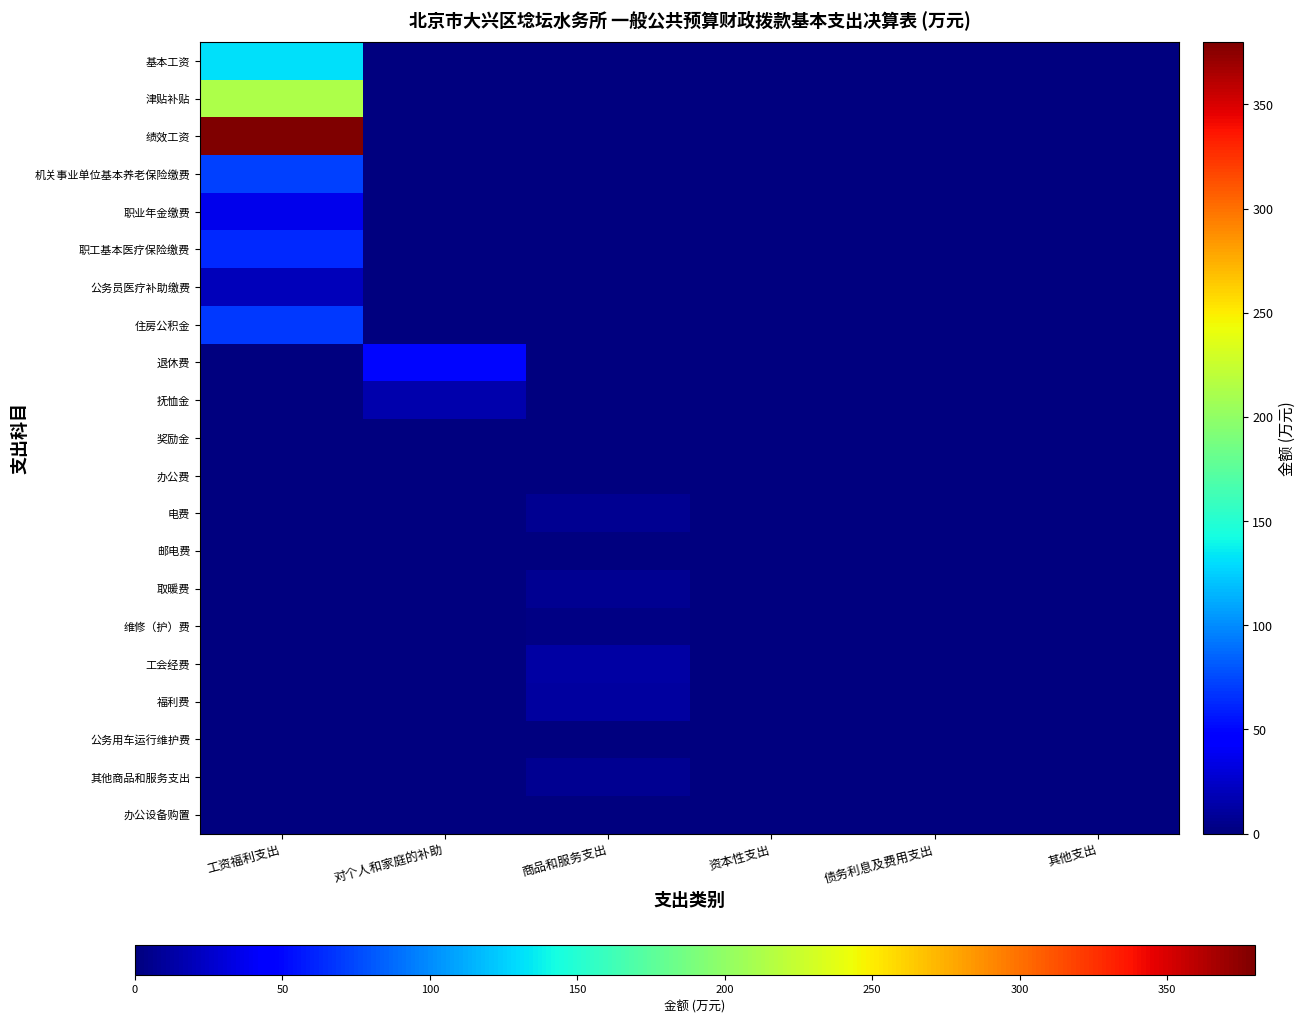

Reading right to left, transcribe all the data shown in this chart.

基本工资: 其他支出=0.0	债务利息及费用支出=0.0	资本性支出=0.0	商品和服务支出=0.0	对个人和家庭的补助=0.0	工资福利支出=131.2
津贴补贴: 其他支出=0.0	债务利息及费用支出=0.0	资本性支出=0.0	商品和服务支出=0.0	对个人和家庭的补助=0.0	工资福利支出=213.2
绩效工资: 其他支出=0.0	债务利息及费用支出=0.0	资本性支出=0.0	商品和服务支出=0.0	对个人和家庭的补助=0.0	工资福利支出=379.8
机关事业单位基本养老保险缴费: 其他支出=0.0	债务利息及费用支出=0.0	资本性支出=0.0	商品和服务支出=0.0	对个人和家庭的补助=0.0	工资福利支出=72.0
职业年金缴费: 其他支出=0.0	债务利息及费用支出=0.0	资本性支出=0.0	商品和服务支出=0.0	对个人和家庭的补助=0.0	工资福利支出=36.0
职工基本医疗保险缴费: 其他支出=0.0	债务利息及费用支出=0.0	资本性支出=0.0	商品和服务支出=0.0	对个人和家庭的补助=0.0	工资福利支出=63.3
公务员医疗补助缴费: 其他支出=0.0	债务利息及费用支出=0.0	资本性支出=0.0	商品和服务支出=0.0	对个人和家庭的补助=0.0	工资福利支出=19.4
住房公积金: 其他支出=0.0	债务利息及费用支出=0.0	资本性支出=0.0	商品和服务支出=0.0	对个人和家庭的补助=0.0	工资福利支出=69.4
退休费: 其他支出=0.0	债务利息及费用支出=0.0	资本性支出=0.0	商品和服务支出=0.0	对个人和家庭的补助=49.9	工资福利支出=0.0
抚恤金: 其他支出=0.0	债务利息及费用支出=0.0	资本性支出=0.0	商品和服务支出=0.0	对个人和家庭的补助=15.5	工资福利支出=0.0
奖励金: 其他支出=0.0	债务利息及费用支出=0.0	资本性支出=0.0	商品和服务支出=0.0	对个人和家庭的补助=0.0	工资福利支出=0.0
办公费: 其他支出=0.0	债务利息及费用支出=0.0	资本性支出=0.0	商品和服务支出=1.3	对个人和家庭的补助=0.0	工资福利支出=0.0
电费: 其他支出=0.0	债务利息及费用支出=0.0	资本性支出=0.0	商品和服务支出=6.3	对个人和家庭的补助=0.0	工资福利支出=0.0
邮电费: 其他支出=0.0	债务利息及费用支出=0.0	资本性支出=0.0	商品和服务支出=0.2	对个人和家庭的补助=0.0	工资福利支出=0.0
取暖费: 其他支出=0.0	债务利息及费用支出=0.0	资本性支出=0.0	商品和服务支出=6.1	对个人和家庭的补助=0.0	工资福利支出=0.0
维修（护）费: 其他支出=0.0	债务利息及费用支出=0.0	资本性支出=0.0	商品和服务支出=2.2	对个人和家庭的补助=0.0	工资福利支出=0.0
工会经费: 其他支出=0.0	债务利息及费用支出=0.0	资本性支出=0.0	商品和服务支出=12.8	对个人和家庭的补助=0.0	工资福利支出=0.0
福利费: 其他支出=0.0	债务利息及费用支出=0.0	资本性支出=0.0	商品和服务支出=10.9	对个人和家庭的补助=0.0	工资福利支出=0.0
公务用车运行维护费: 其他支出=0.0	债务利息及费用支出=0.0	资本性支出=0.0	商品和服务支出=1.2	对个人和家庭的补助=0.0	工资福利支出=0.0
其他商品和服务支出: 其他支出=0.0	债务利息及费用支出=0.0	资本性支出=0.0	商品和服务支出=6.9	对个人和家庭的补助=0.0	工资福利支出=0.0
办公设备购置: 其他支出=0.0	债务利息及费用支出=0.0	资本性支出=1.0	商品和服务支出=0.0	对个人和家庭的补助=0.0	工资福利支出=0.0